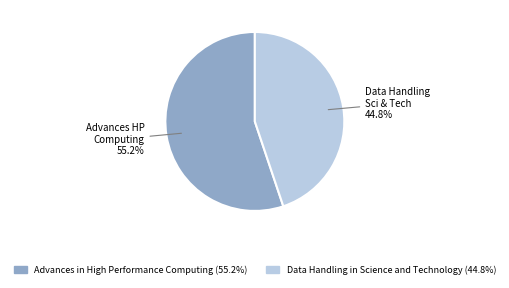

How many segments does this pie chart have?

2